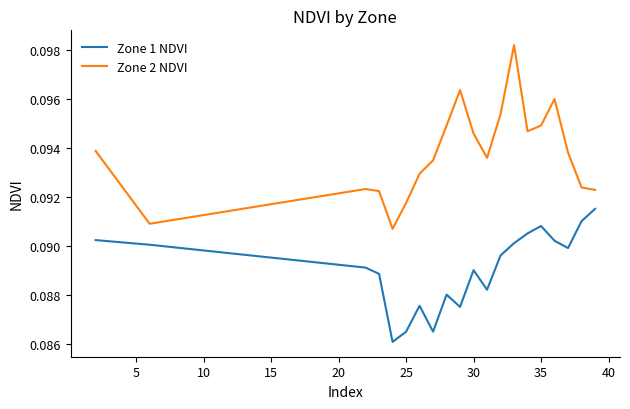

True or false: Zone 2 NDVI and Zone 1 NDVI cross at least once.

False